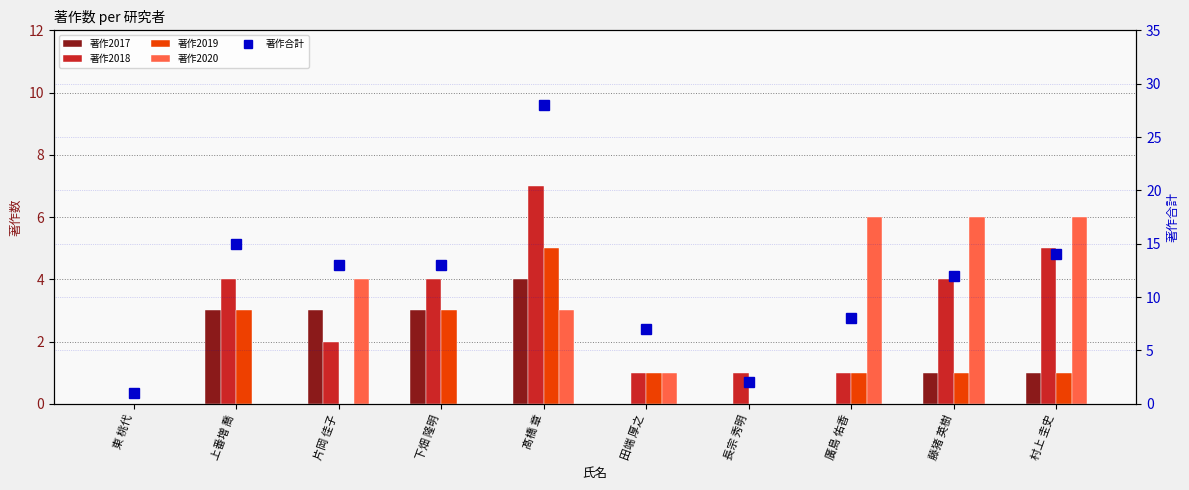

How many data points in 著作2020 are above 3?

4